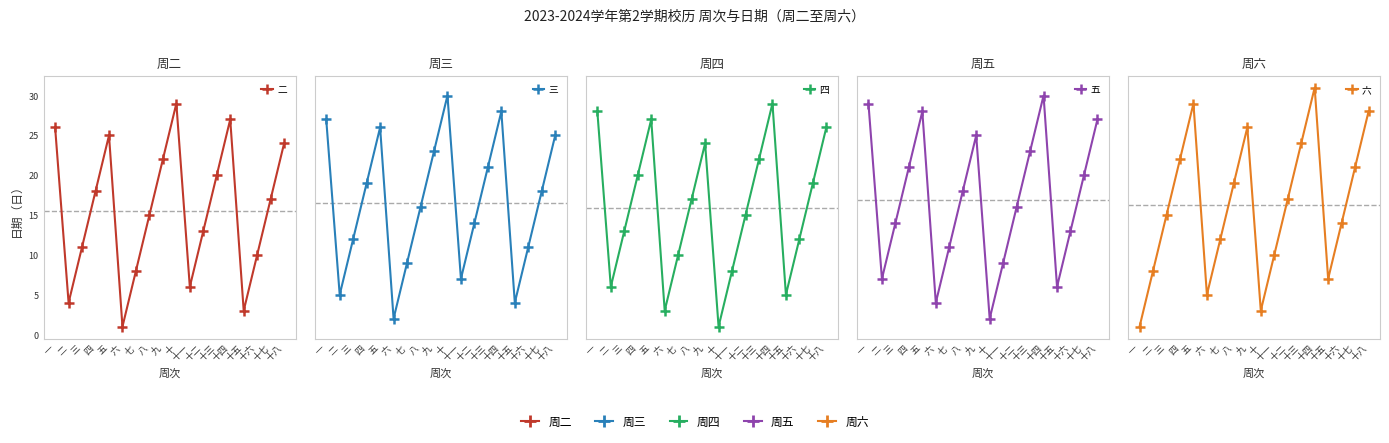

What are all the series names shown in the legend?

二, 三, 四, 五, 六